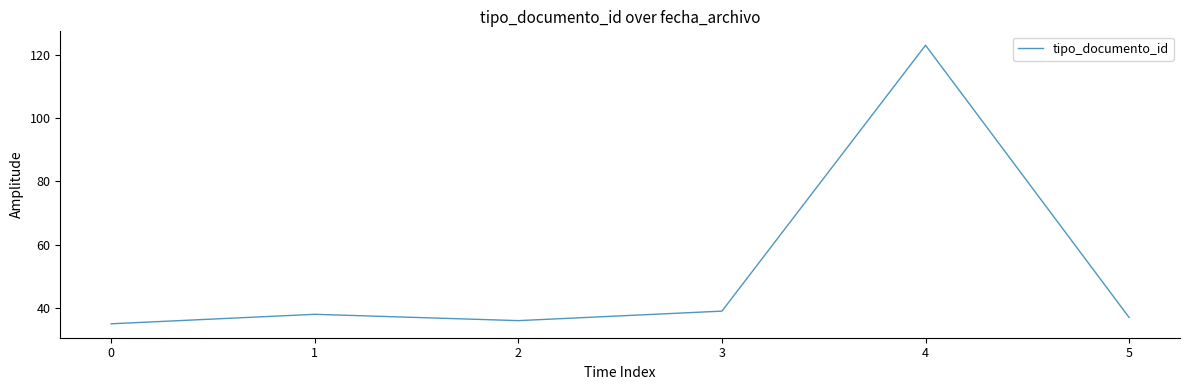

Is it true that the value at 3 is 187?

False